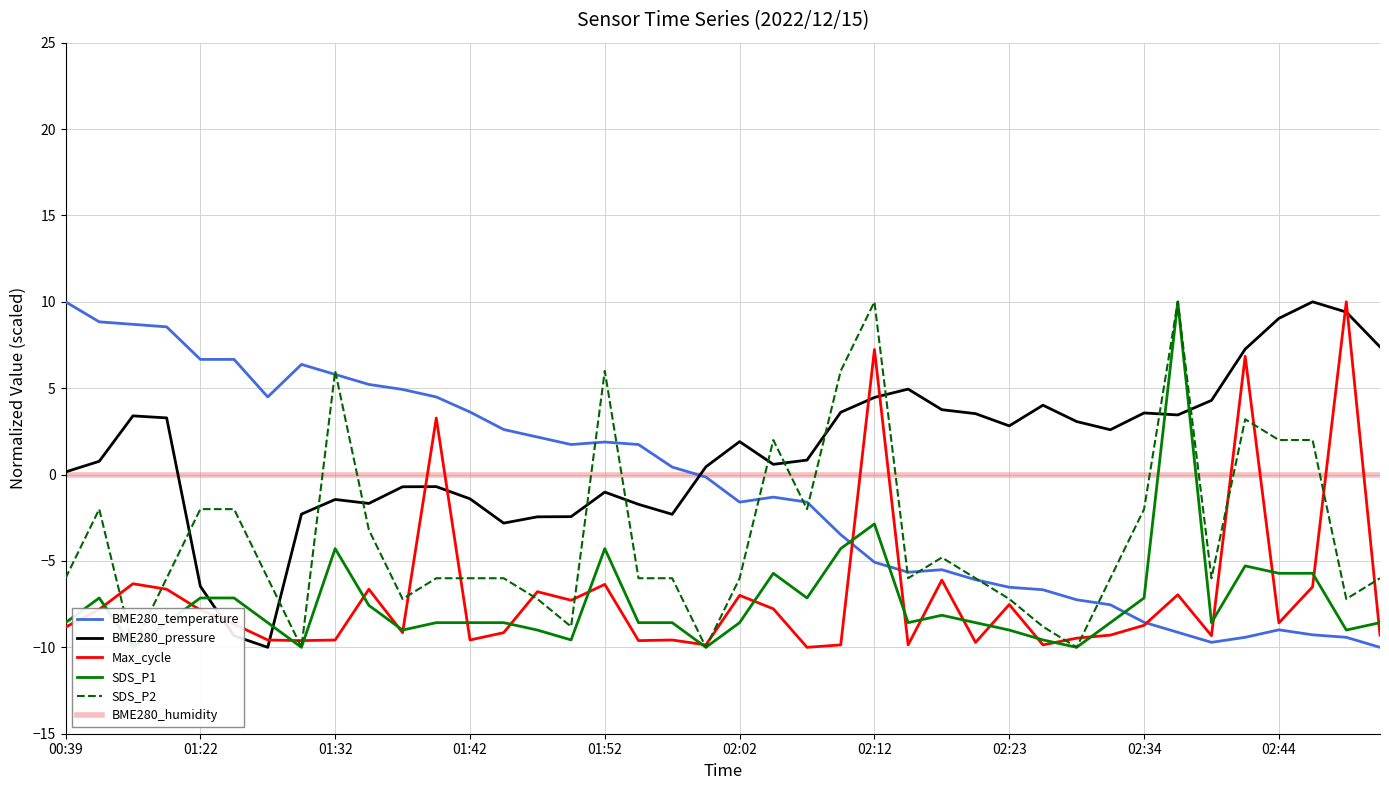

Which series ends up on top after the final intersection of BME280_humidity and Max_cycle?

BME280_humidity